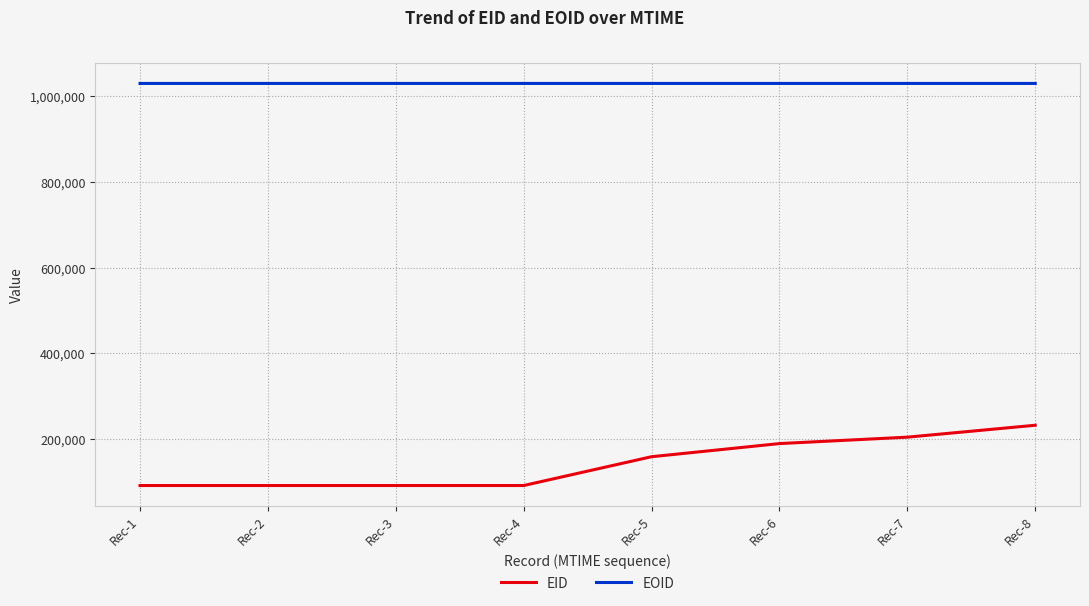

Rank the series by their average value, from lowest to highest.

EID, EOID